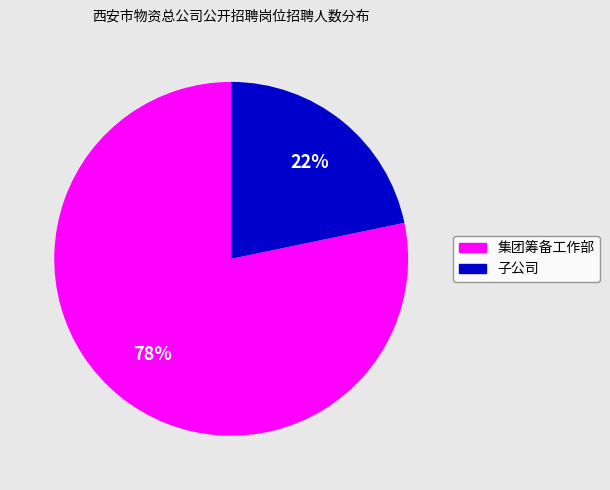

Is there any slice that represents more than half of the pie?

Yes